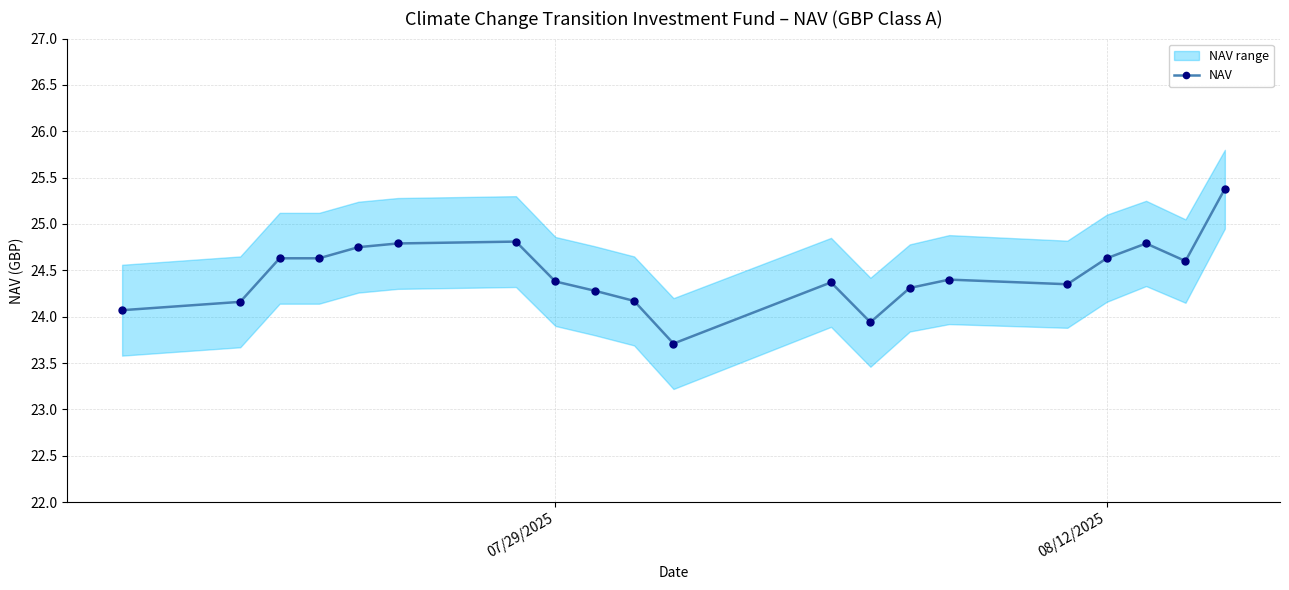

What is the maximum value for NAV?

25.4